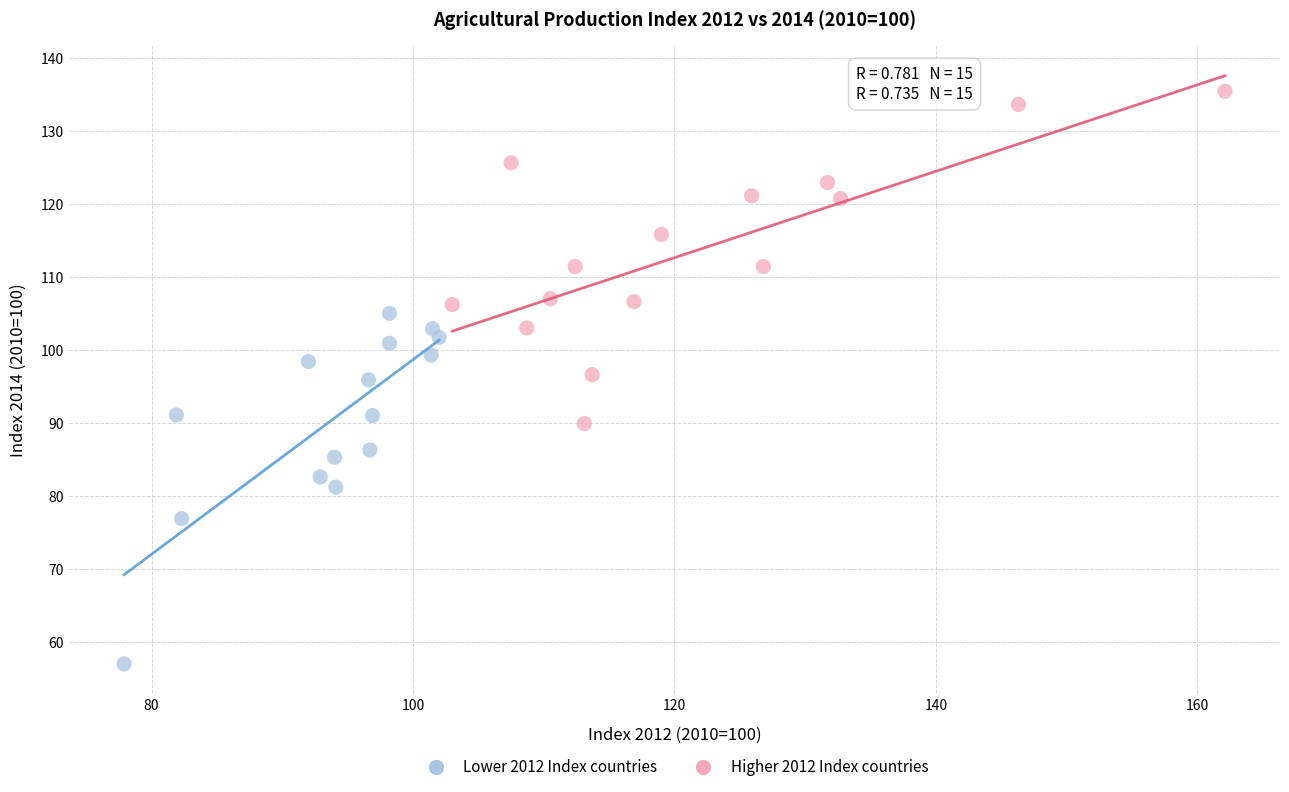

Which series contains the lowest Y value?

Lower 2012 Index countries